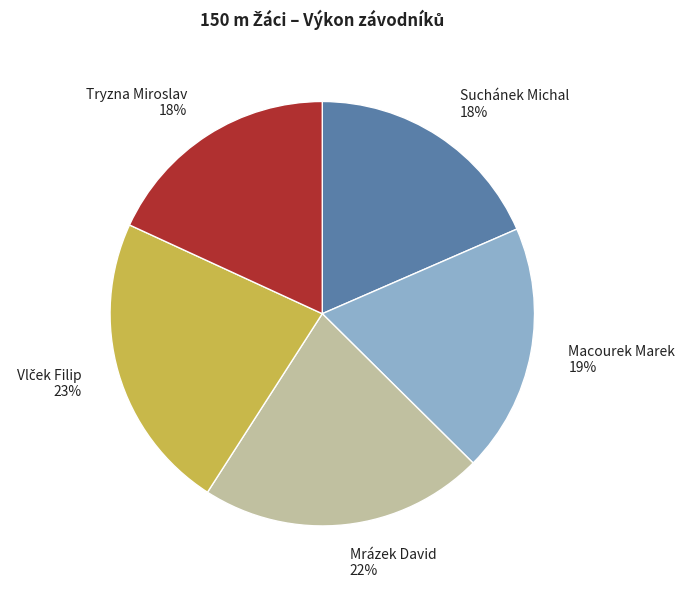

To the nearest percent, what is the average slice percentage?

20%